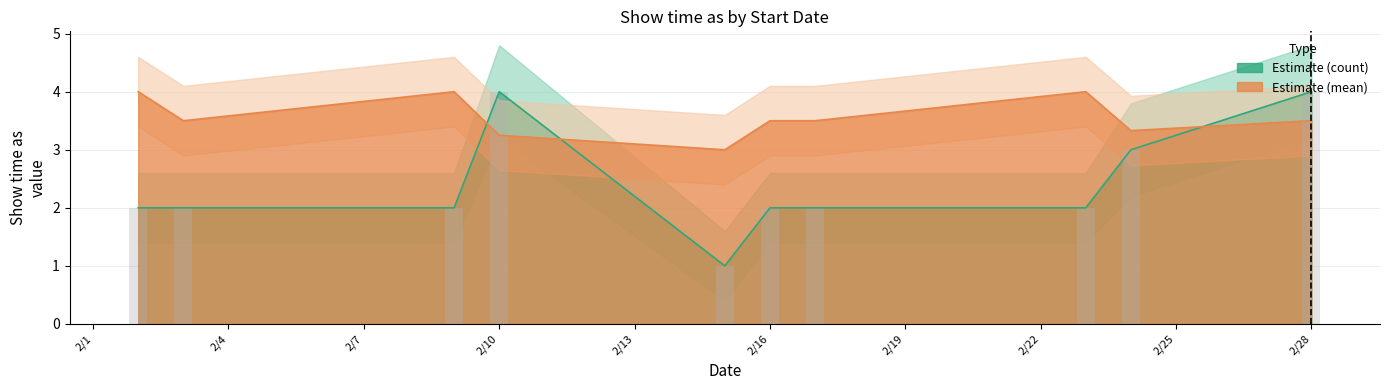

What is the difference between the highest and lowest values at 2/2/2018?

2.0